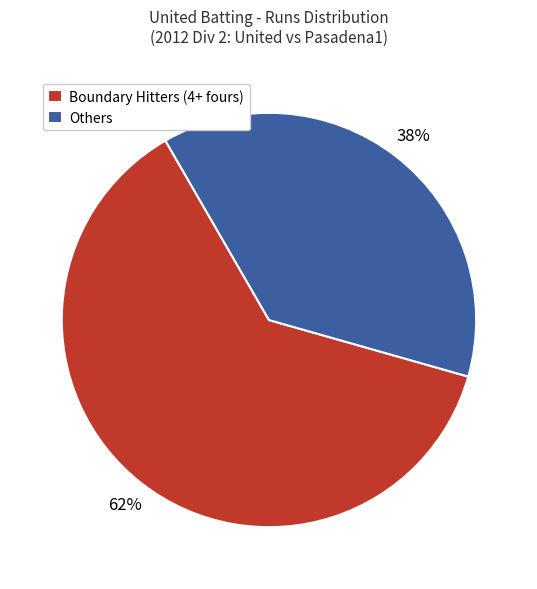

Which has a higher value, Others or Boundary Hitters (4+ fours)?

Boundary Hitters (4+ fours)